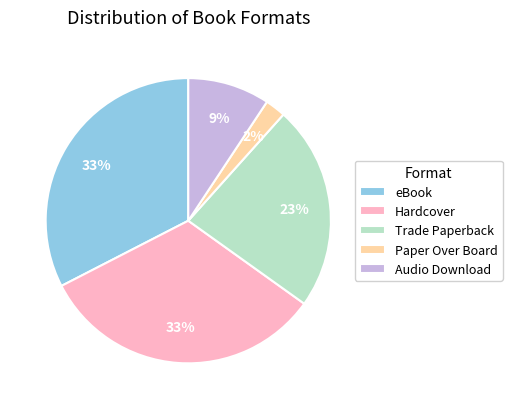

Is there any slice that represents more than half of the pie?

No